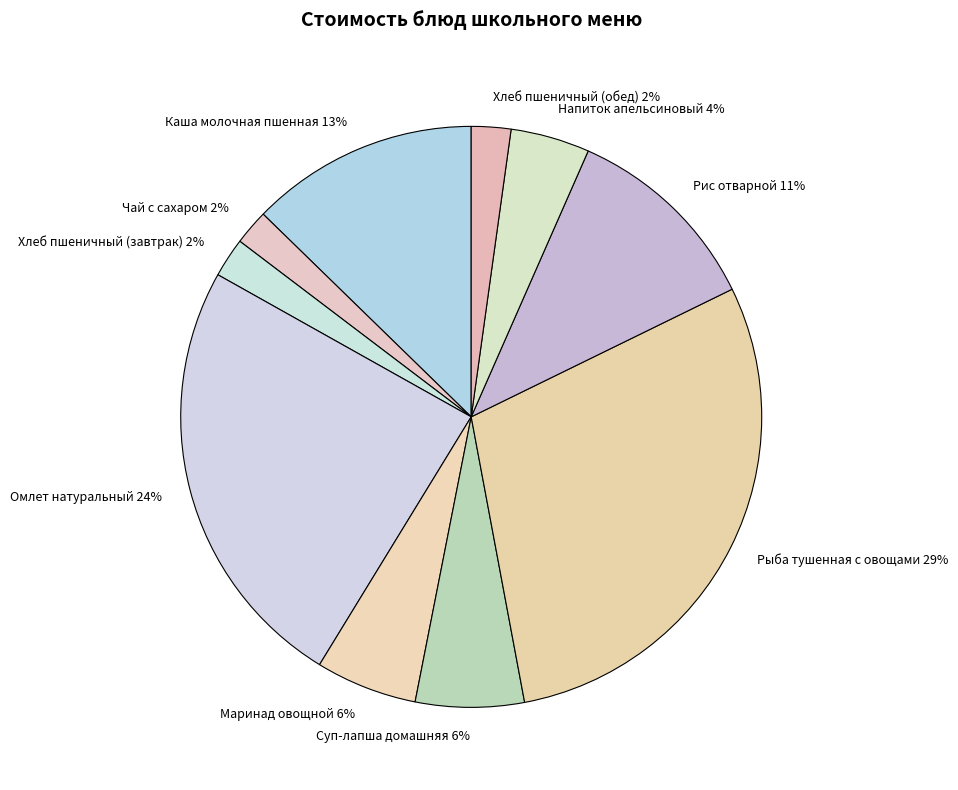

To the nearest percent, what is the combined percentage of Омлет натуральный and Рыба тушенная с овощами?

54%